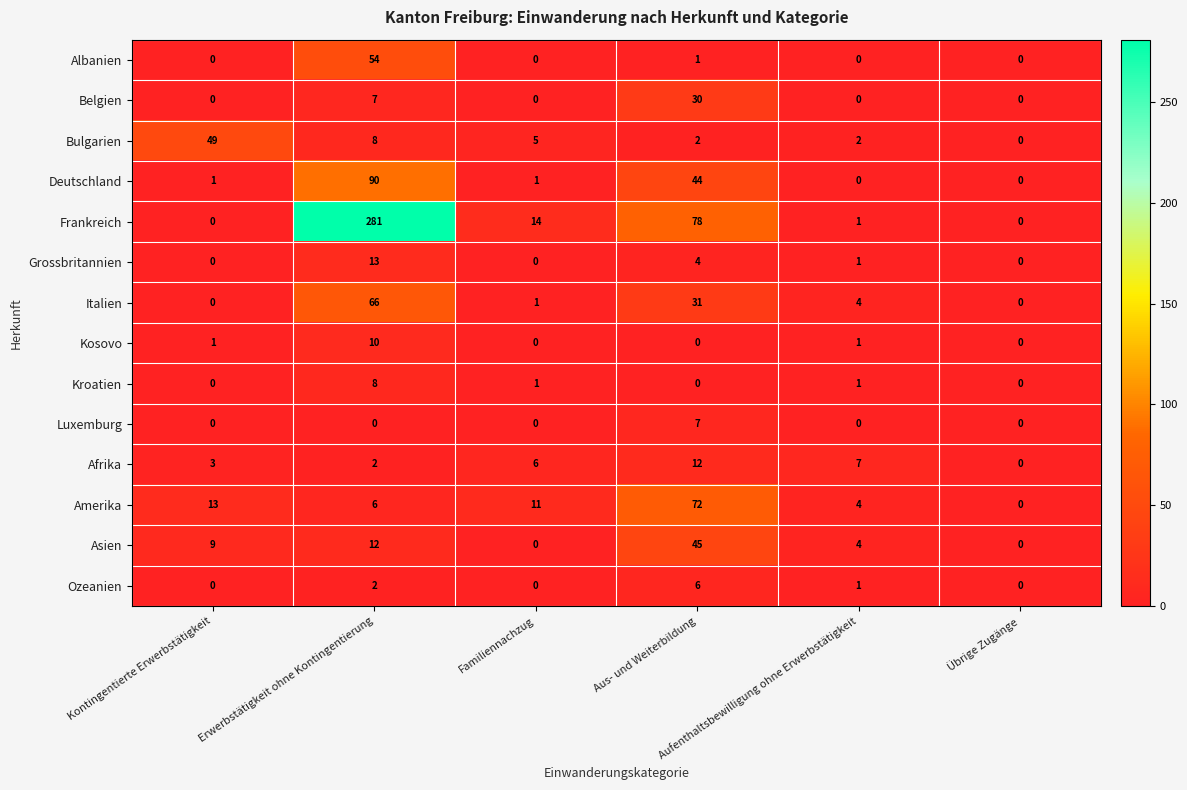

Rank the series by their maximum value, from lowest to highest.

Ozeanien, Luxemburg, Kroatien, Kosovo, Afrika, Grossbritannien, Belgien, Asien, Bulgarien, Albanien, Italien, Amerika, Deutschland, Frankreich